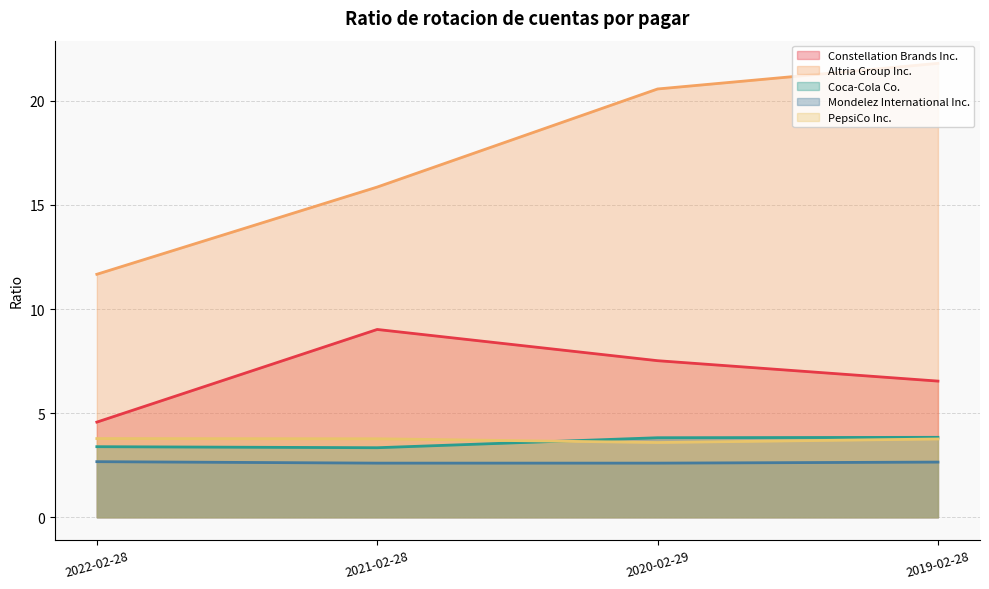

Where is Constellation Brands Inc. nearest to the value 6?

2019-02-28